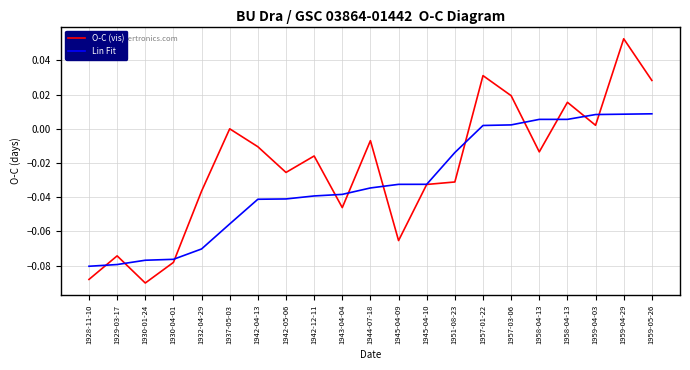

What are all the series names shown in the legend?

O-C (vis), Lin Fit